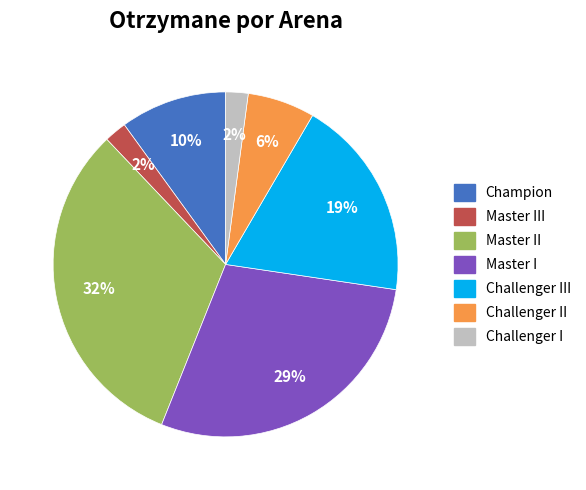

Between Challenger I and Challenger III, which is larger?

Challenger III